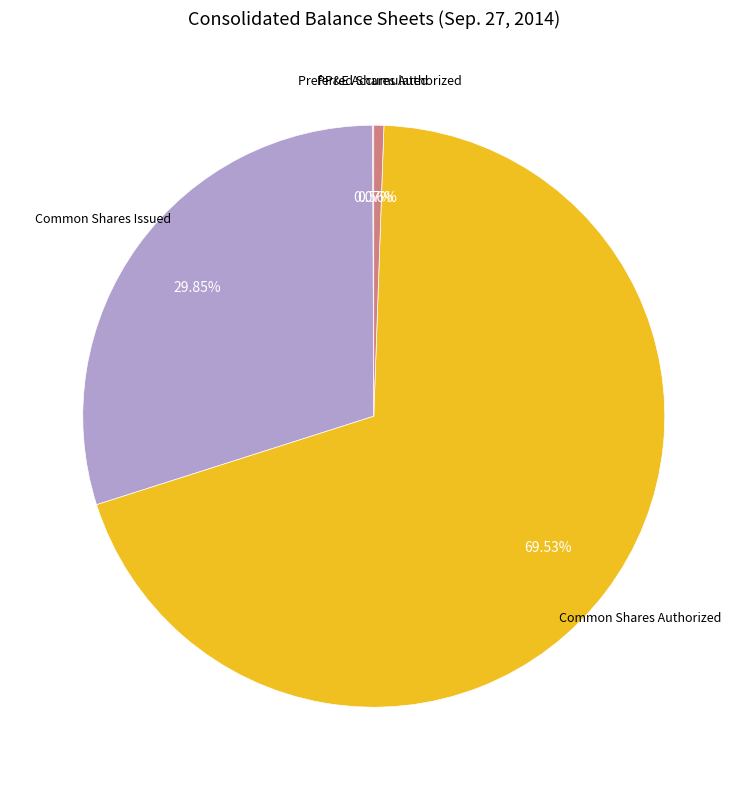

What is the ratio of the value at Common Shares Issued to the value at Preferred Shares Authorized?

53.7